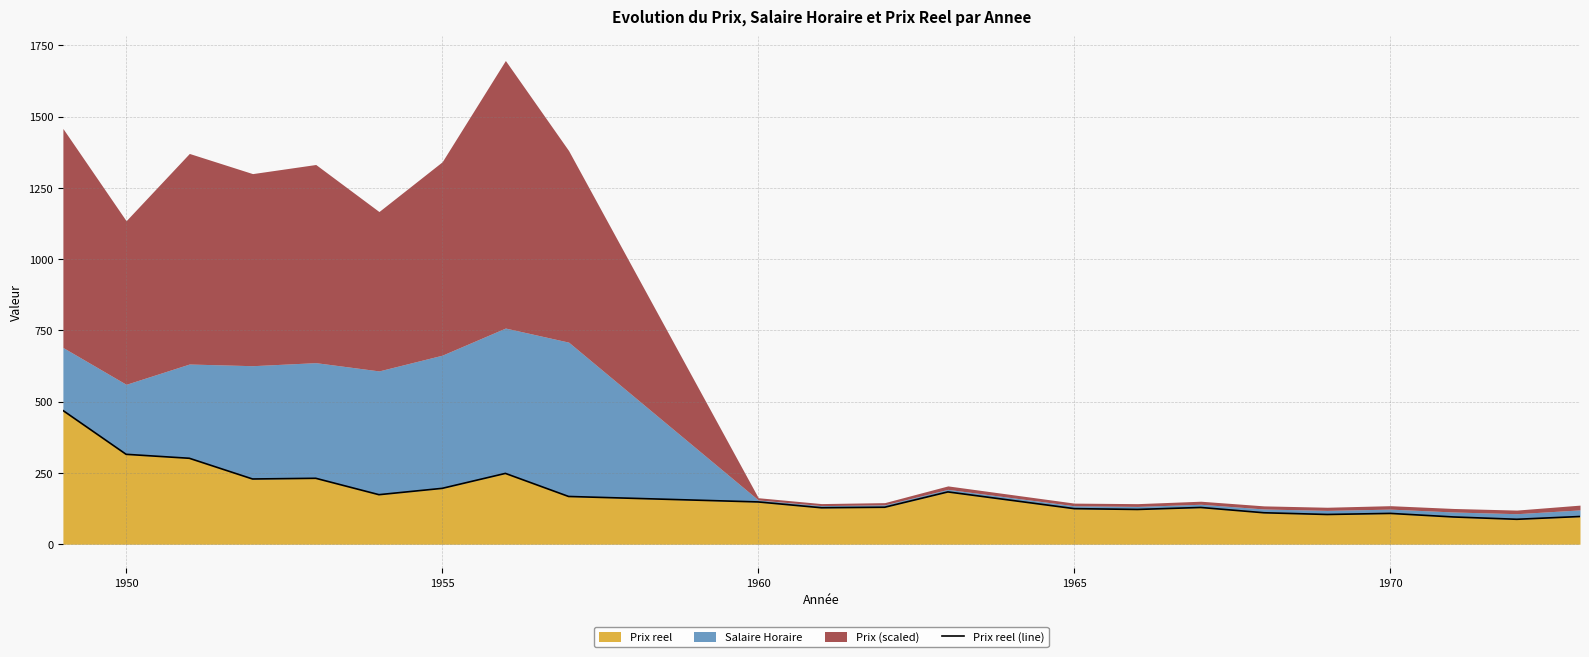

What is the difference between the second highest and second lowest values?

219.8